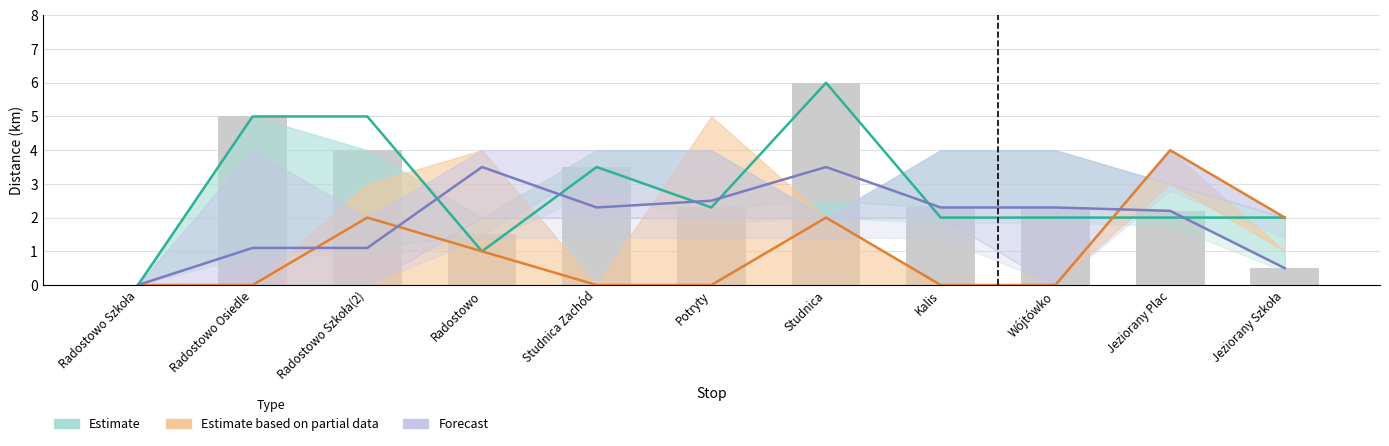

What position from the right is Potryty?

6